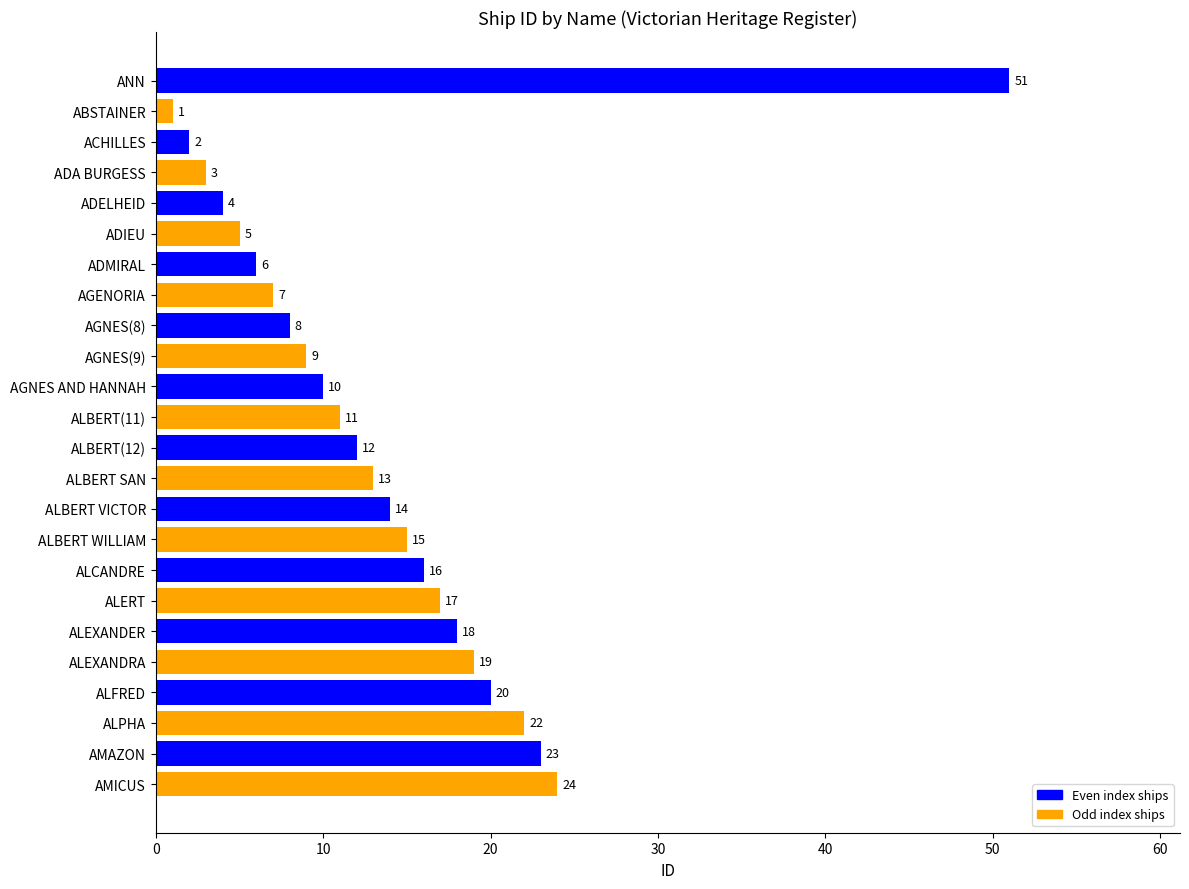

Does the chart contain stacked bars?

No